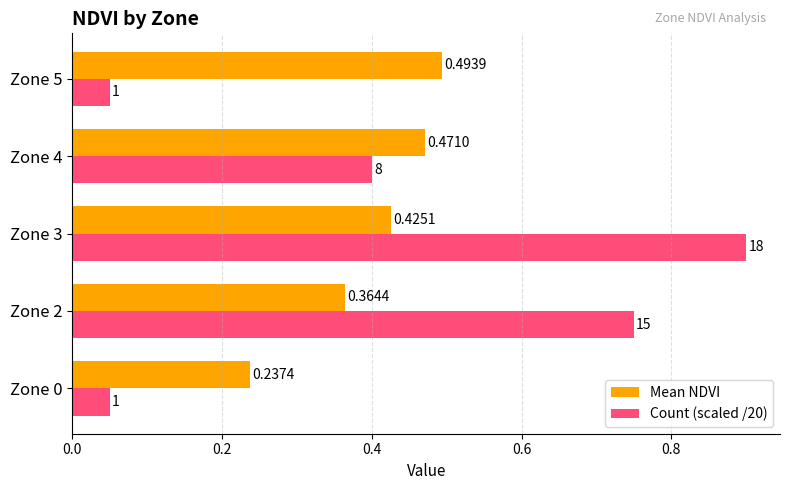

List the labels in order of Mean NDVI value, largest first.

Zone 5, Zone 4, Zone 3, Zone 2, Zone 0